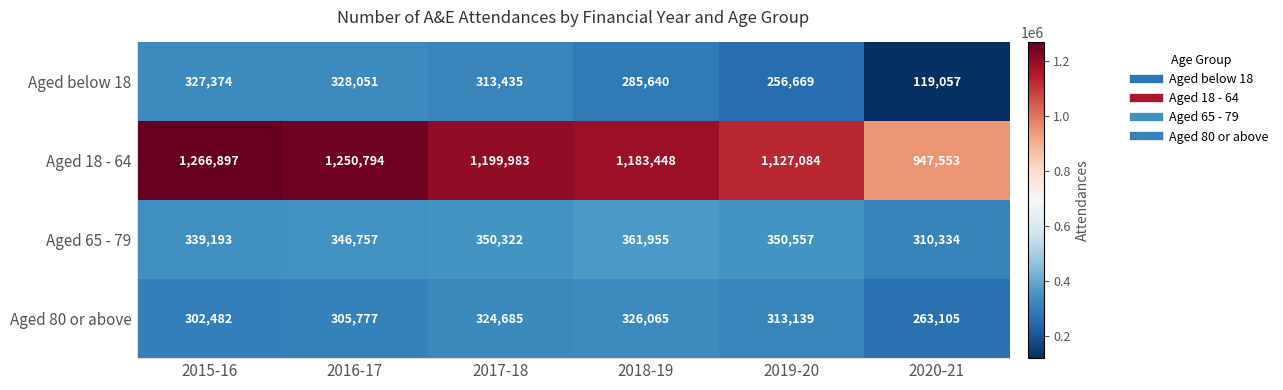

True or false: Aged 65 - 79 has a value of 525576 at 2016-17.

False